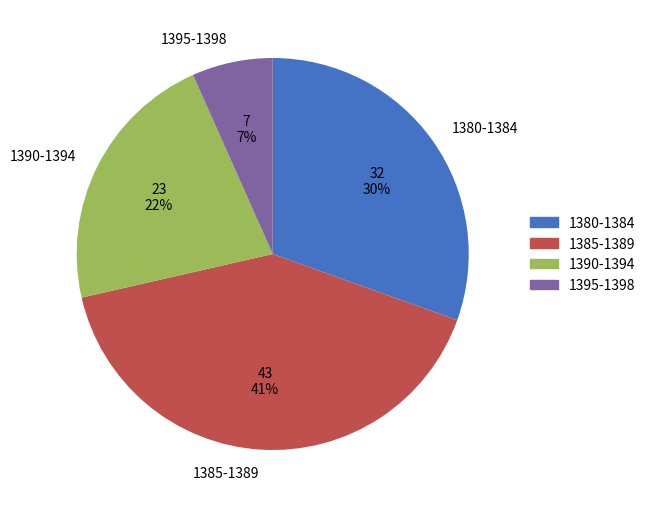

Count the number of slices in the pie.

4